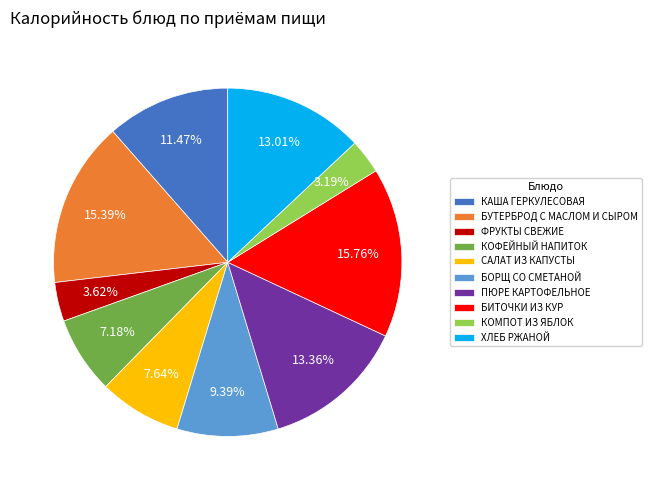

What is the ratio of the value at БОРЩ СО СМЕТАНОЙ to the value at КОМПОТ ИЗ ЯБЛОК?

2.9